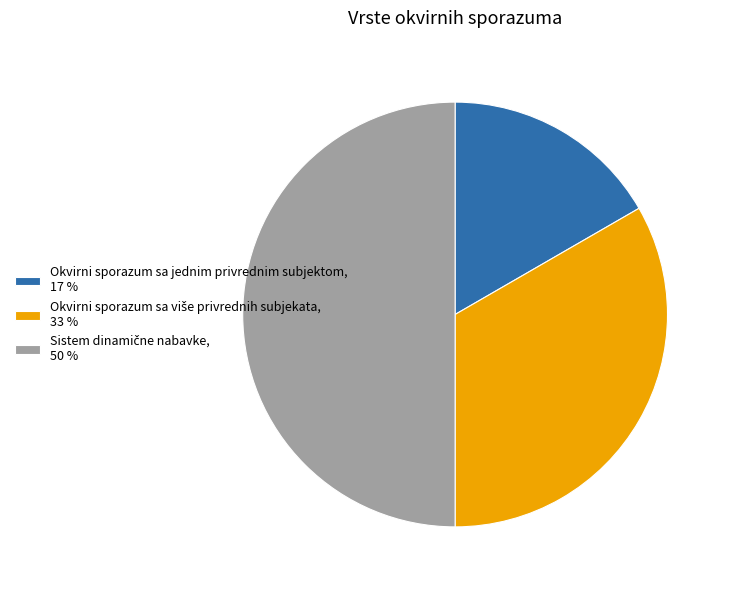

Does Okvirni sporazum sa jednim privrednim subjektom, 17 % account for over 50% of the chart?

No